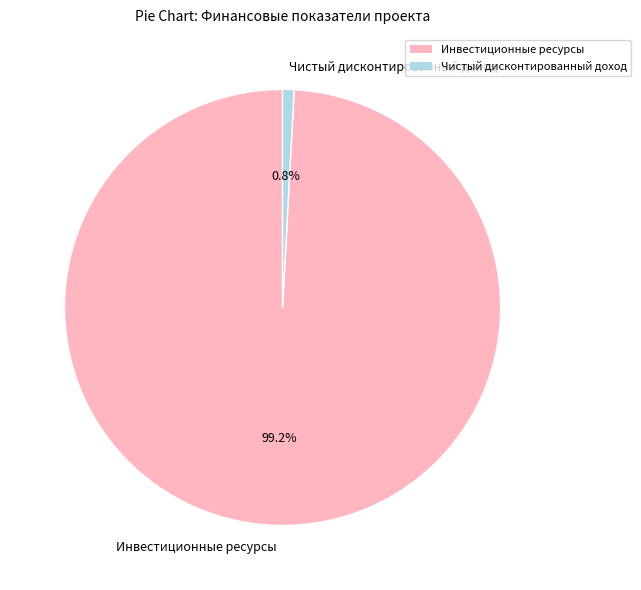

What is the ratio of the value at Инвестиционные ресурсы to the value at Чистый дисконтированный доход?

117.4